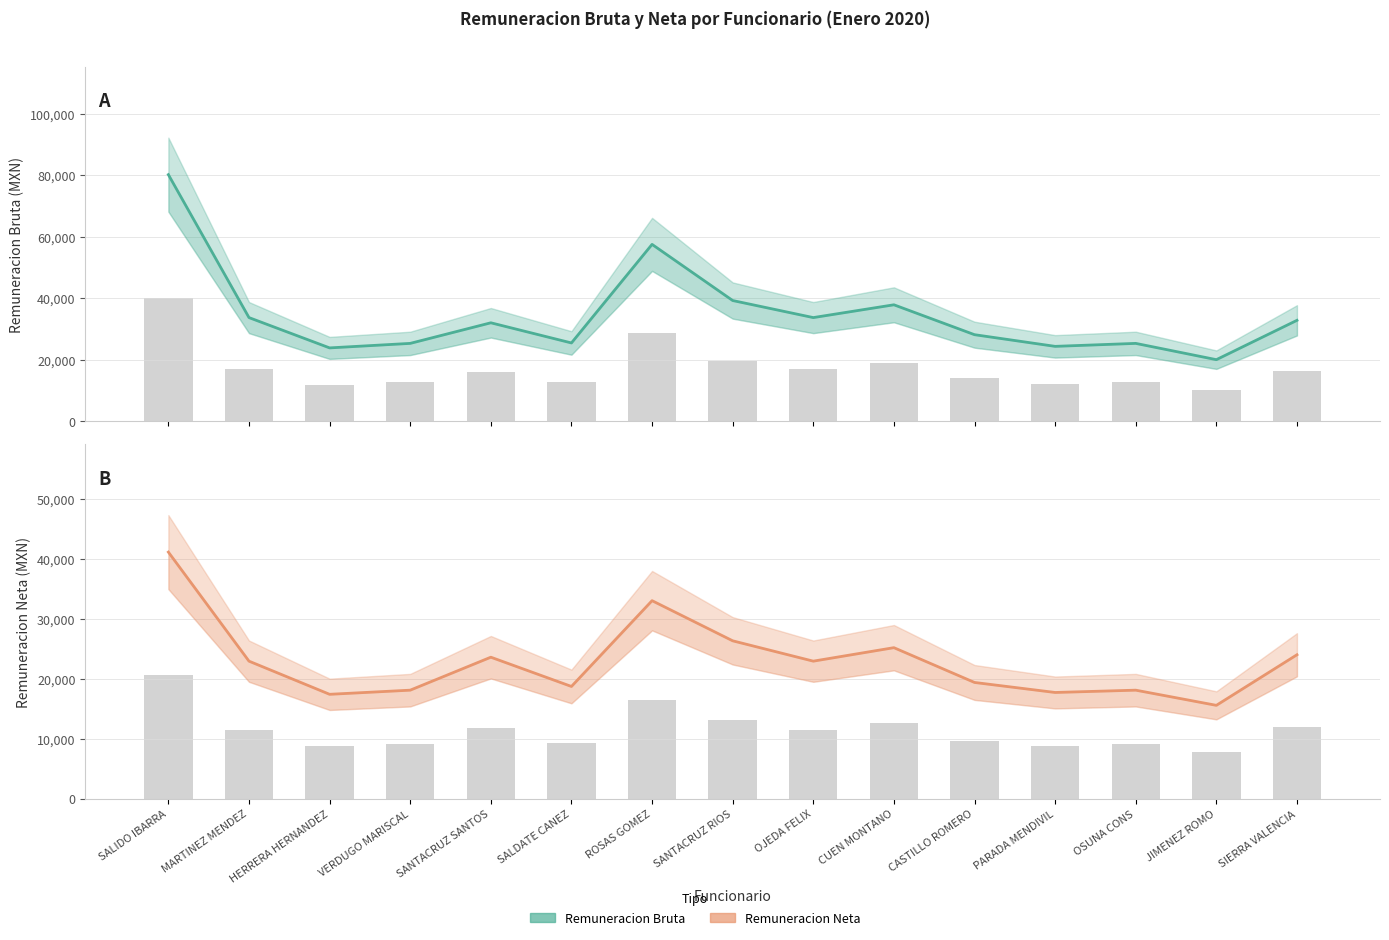

What is the maximum value shown in the chart?

80140.5